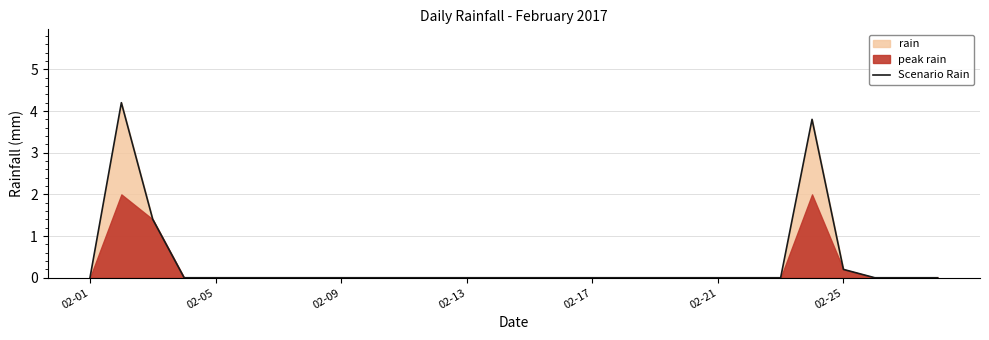

How many points are higher than both their immediate neighbors (excluding endpoints)?

2